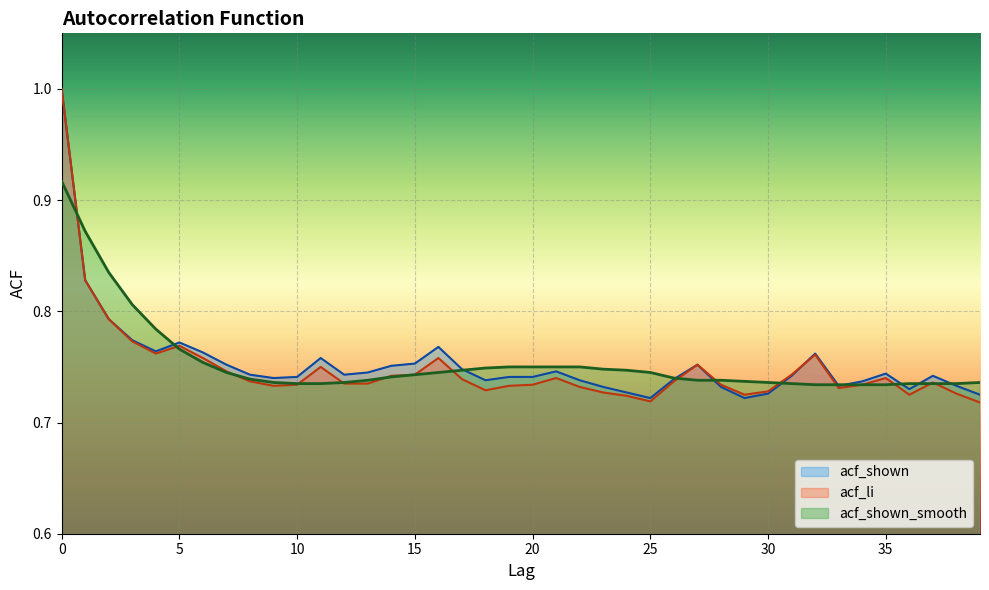

How many categories are shown in the chart?

40